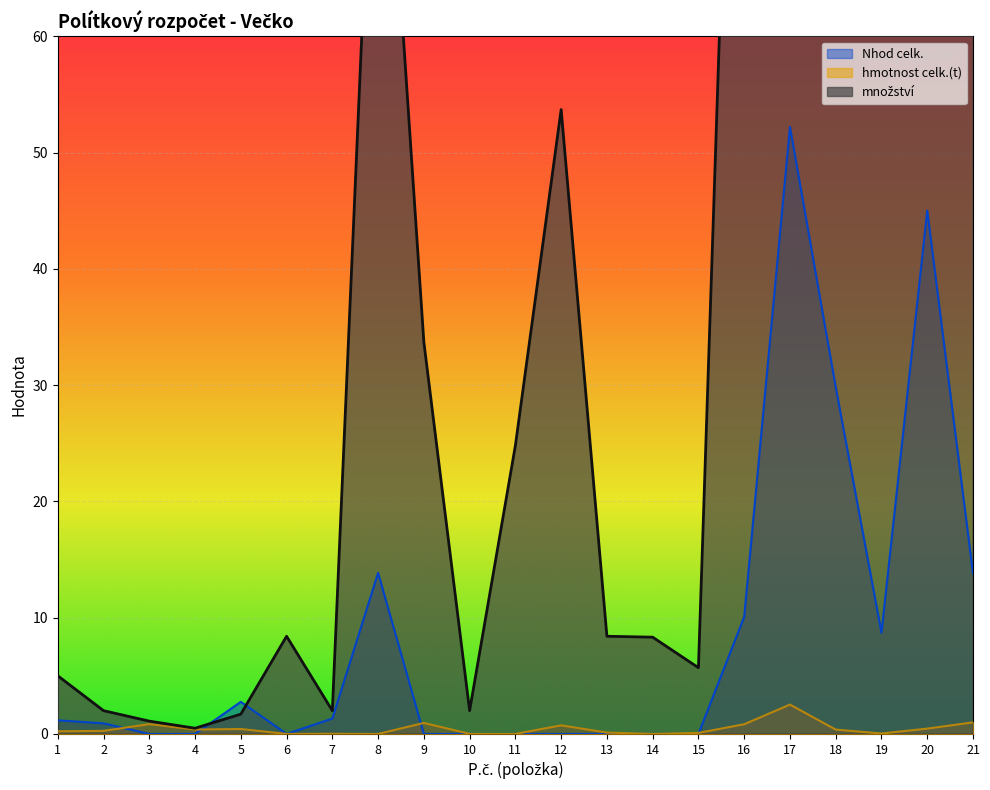

Which series changed the most between 3 and 6?

množství